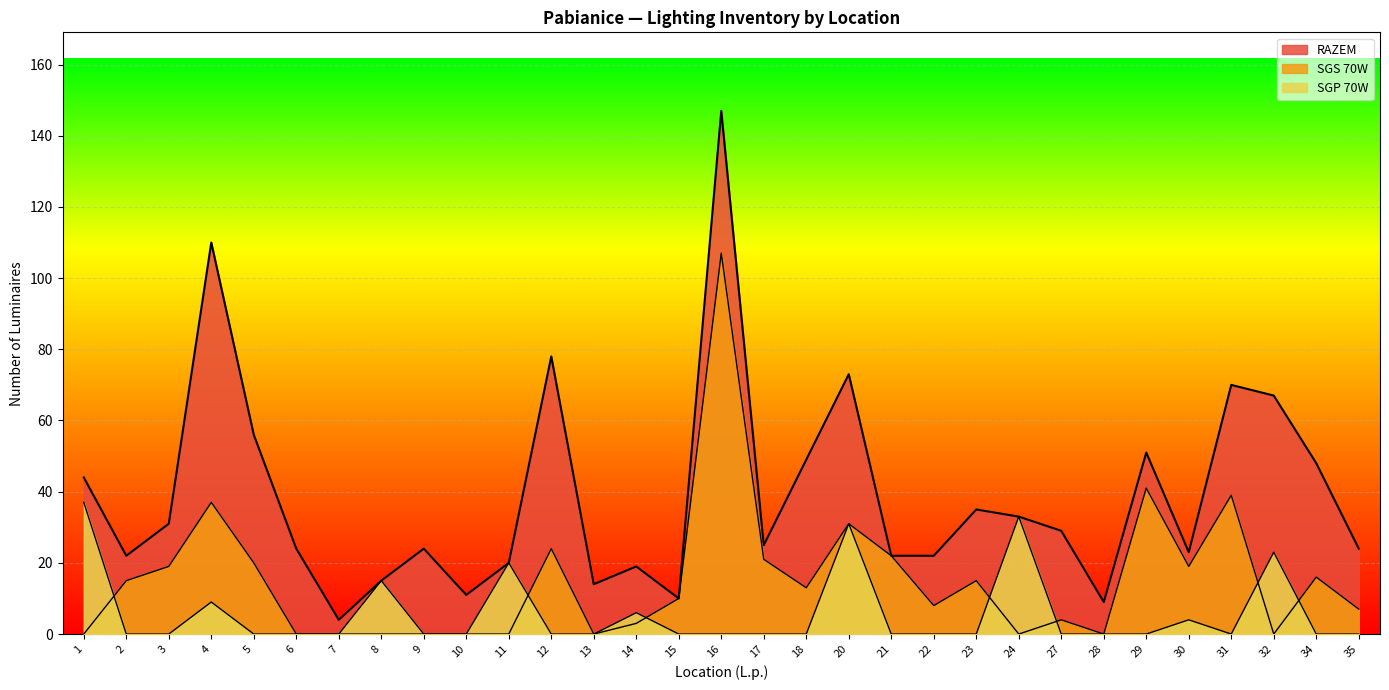

What is the value of the RAZEM point at the 17th from the left?

25